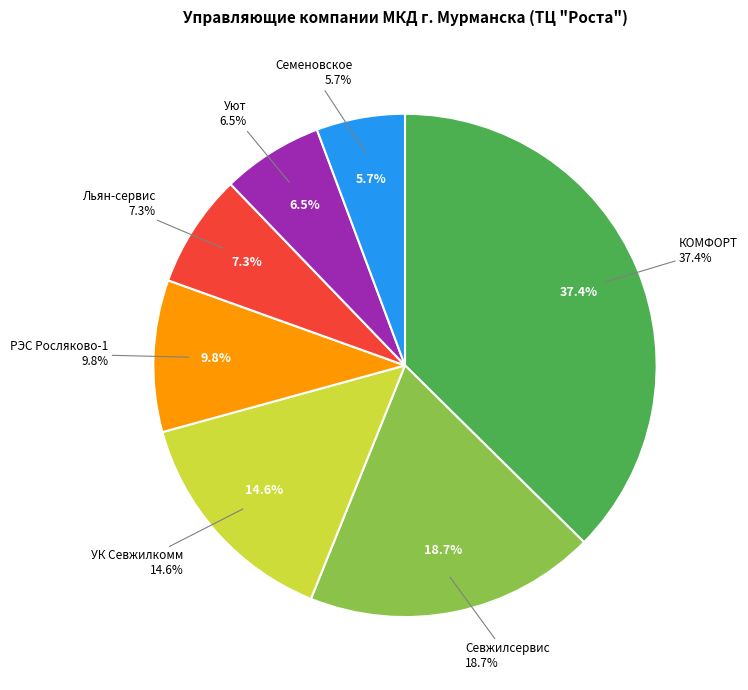

What is the smallest slice in the pie chart?

ООО "Семеновское"